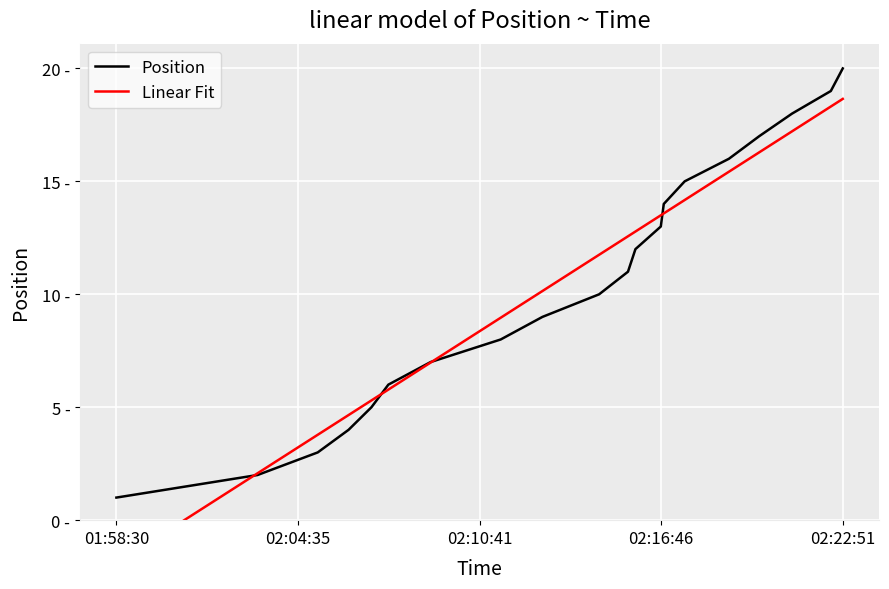

What is the value of the Linear Fit point at the 1st from the left?

-1.9